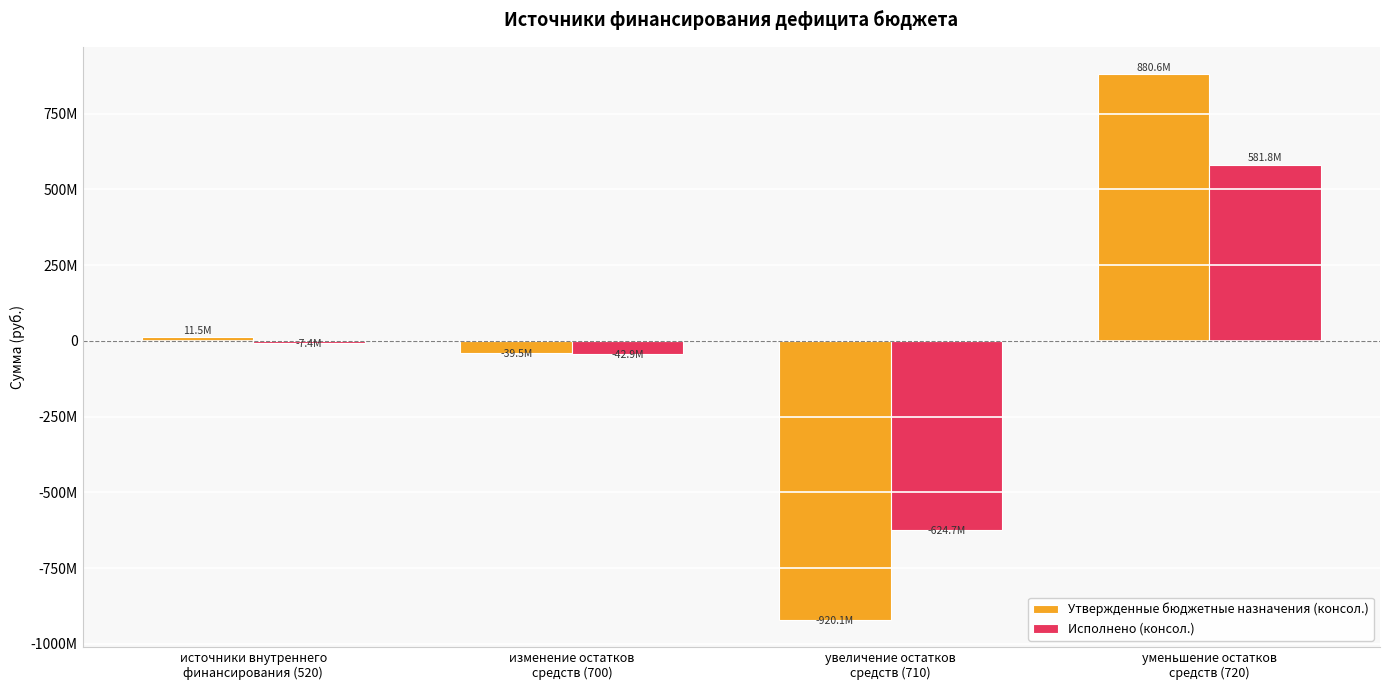

At which category does the chart reach its minimum across all series?

увеличение остатков
средств (710)